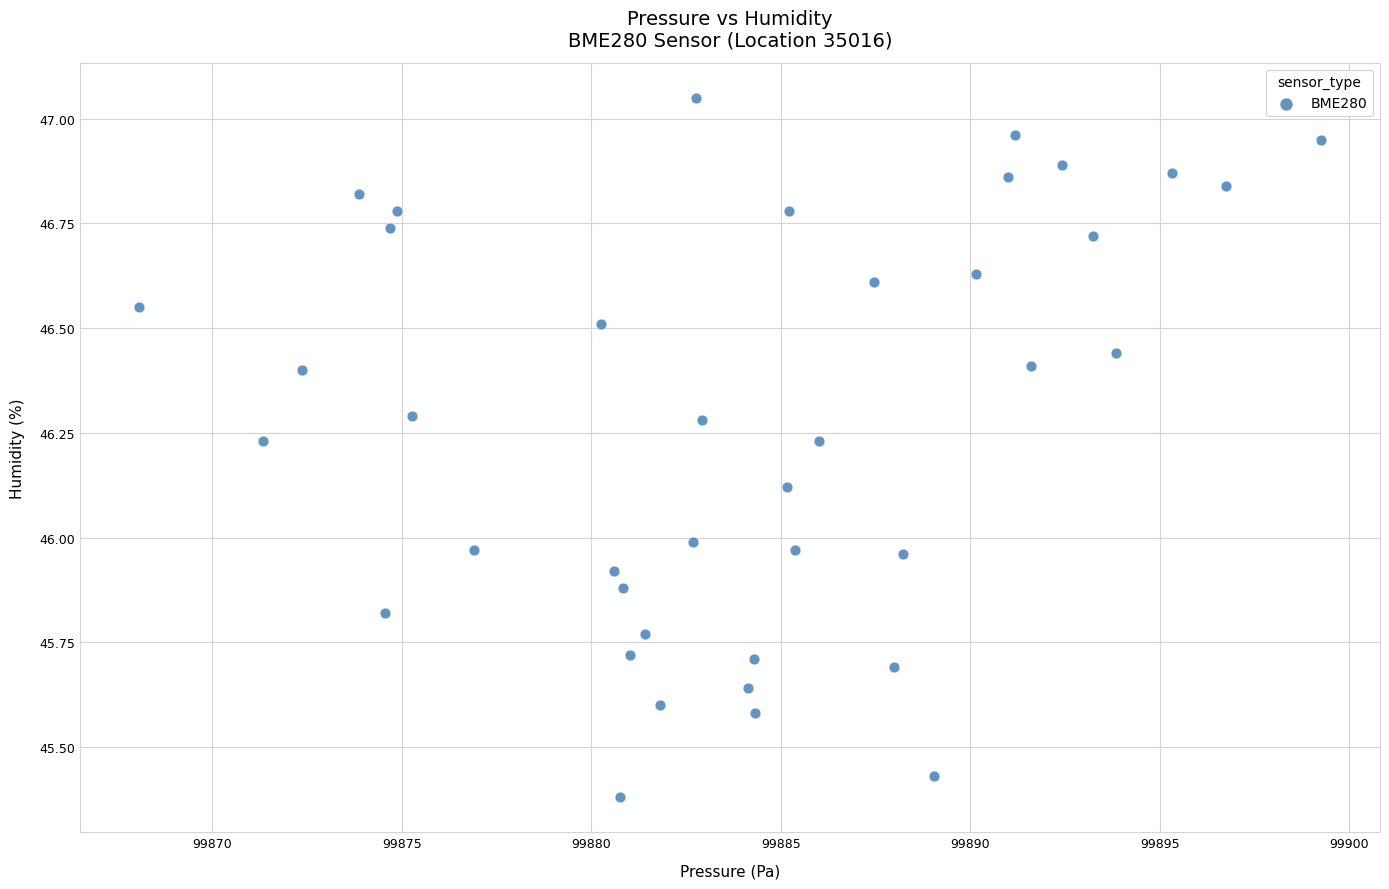

What is the range of X values (max minus min)?

31.2